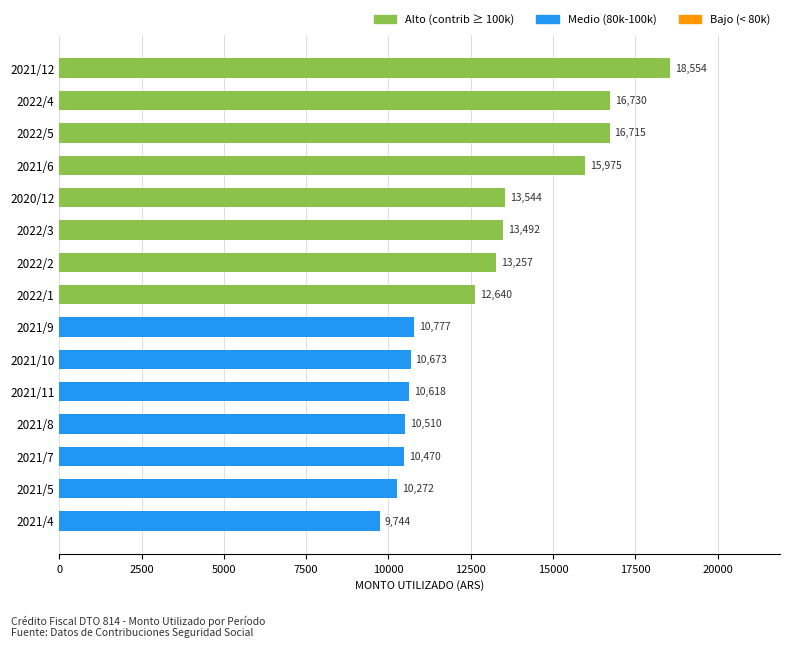

Which category has the lowest value across all series?

2021/4